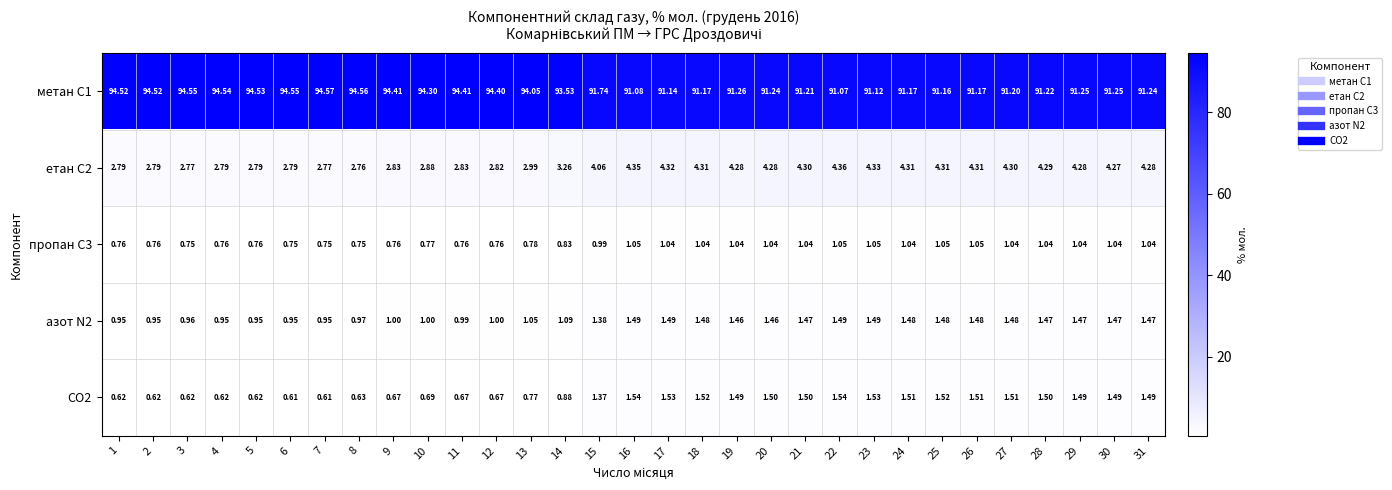

Is the value of азот N2 at 30 greater than the value of пропан С3 at 11?

Yes